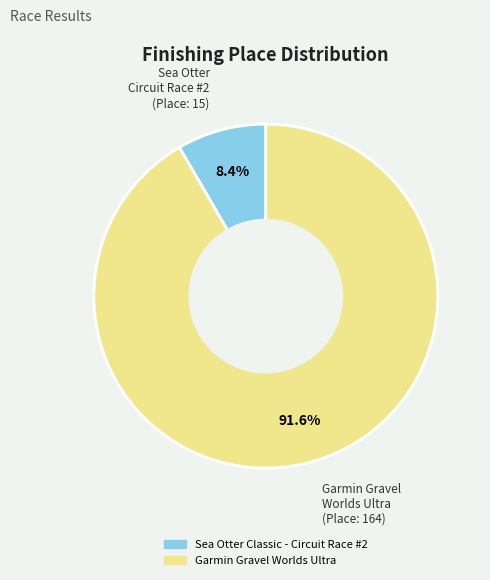

What is the smallest slice in the pie chart?

Sea Otter Classic - Circuit Race #2